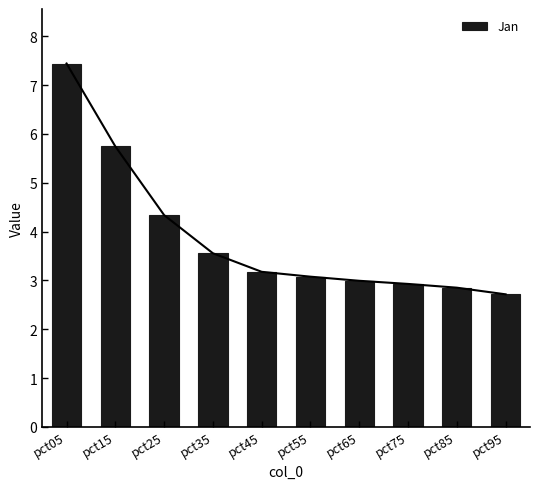

List the labels in order of value, smallest first.

pct95, pct85, pct75, pct65, pct55, pct45, pct35, pct25, pct15, pct05